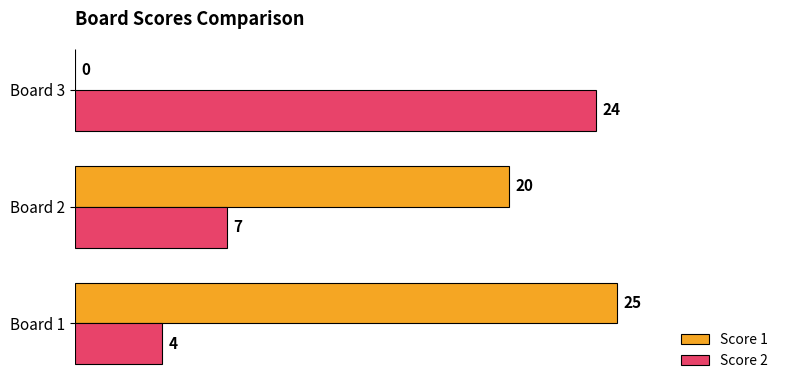

Which category has the highest value in the Score 2 series?

Board 3